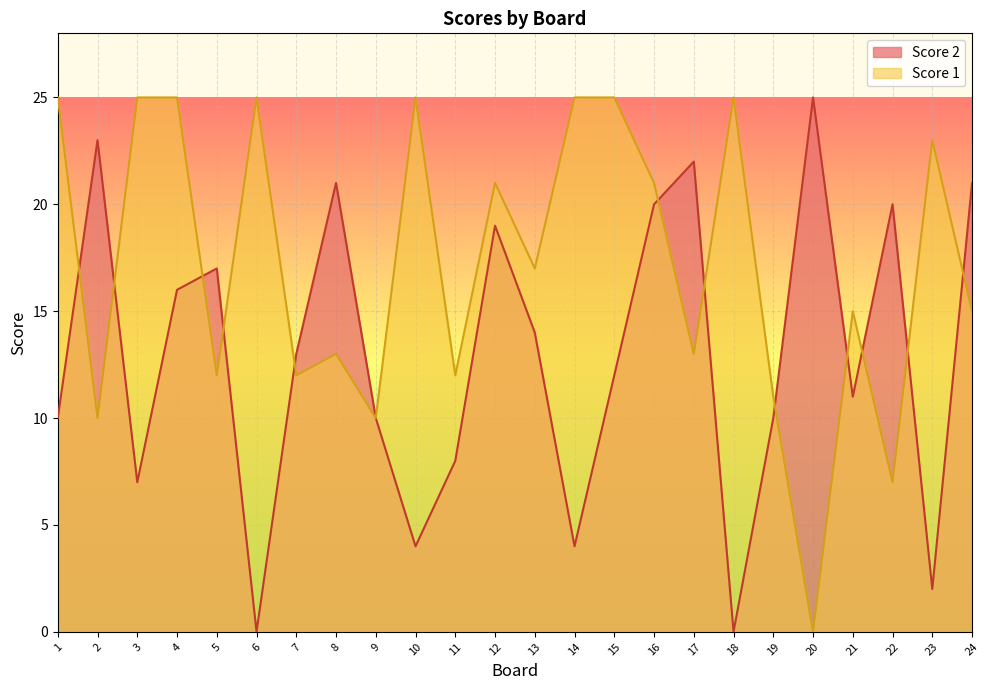

The value of Score 1 at 24 is 4. True or false?

False